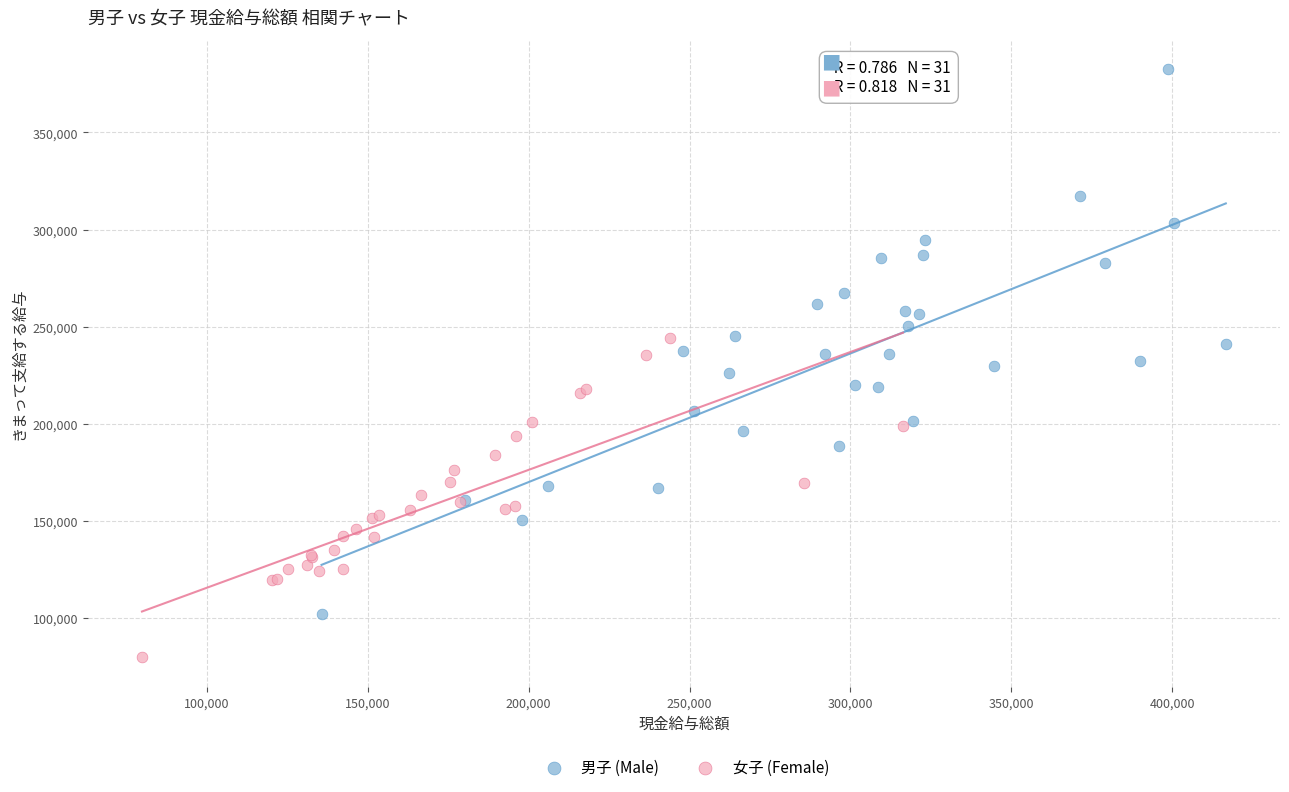

Which series has the widest spread of Y values?

男子 (Male)